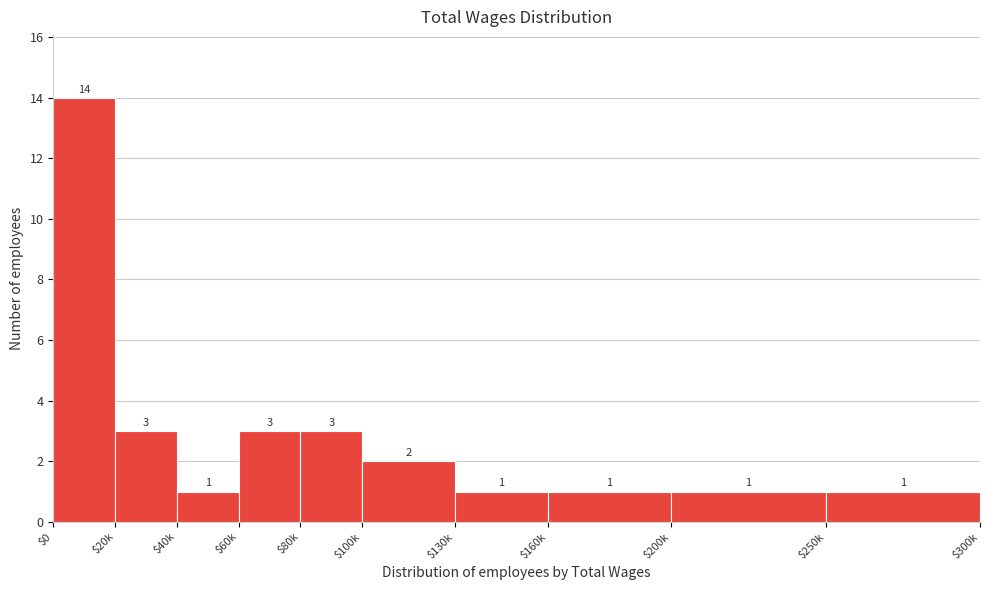

Reading left to right, extract all data points from this chart.

14	3	1	3	3	2	1	1	1	1